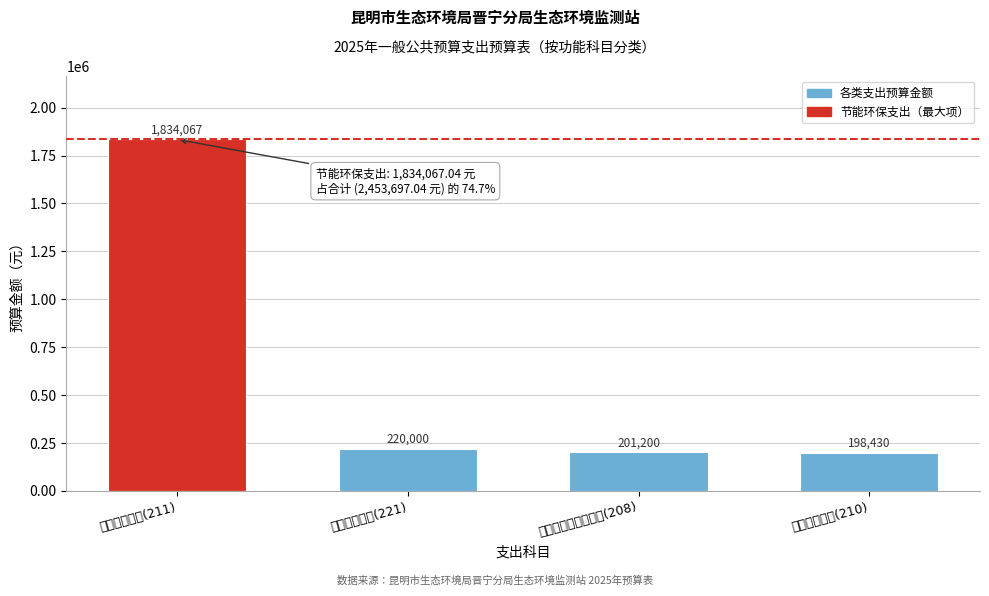

Reading right to left, transcribe all the data shown in this chart.

卫生健康支出(210)=198430.0	社会保障和就业支出(208)=201200.0	住房保障支出(221)=220000.0	节能环保支出(211)=1834067.0